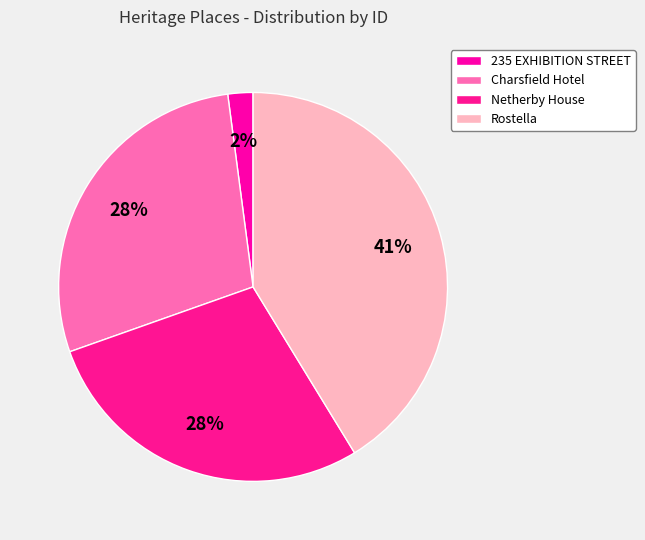

Is there a majority slice in this chart?

No